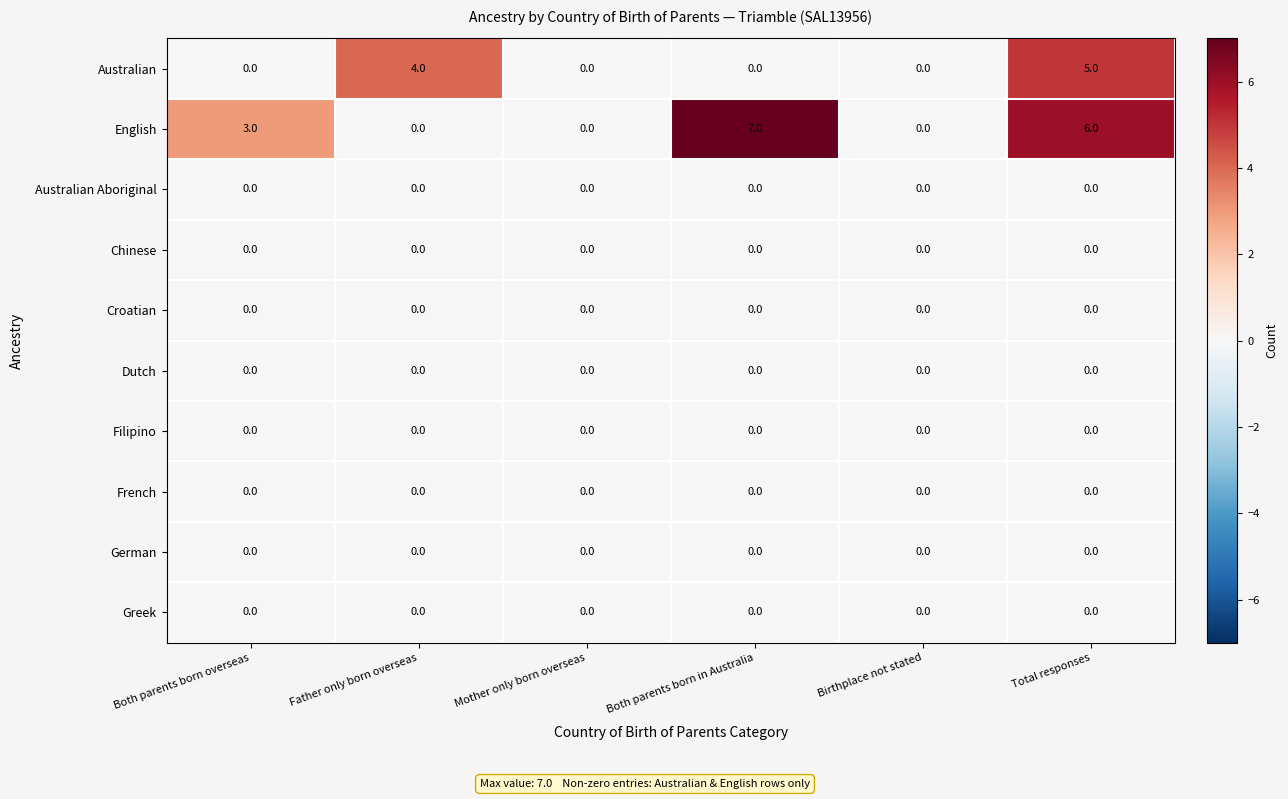

What is the greatest value displayed?

7